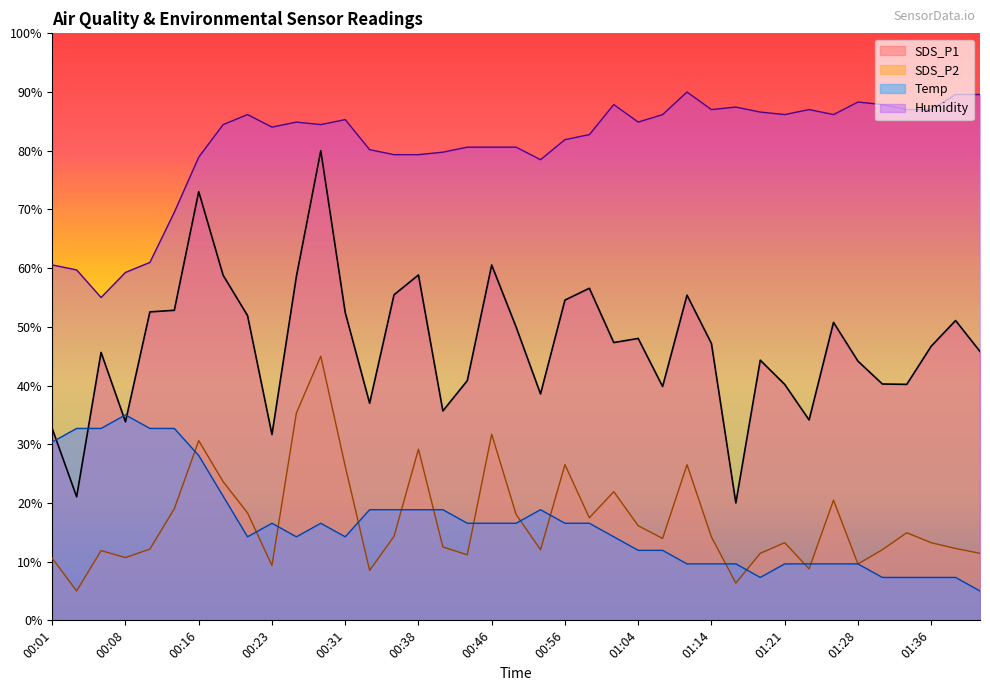

What is the sum of all Temp values?

645.0